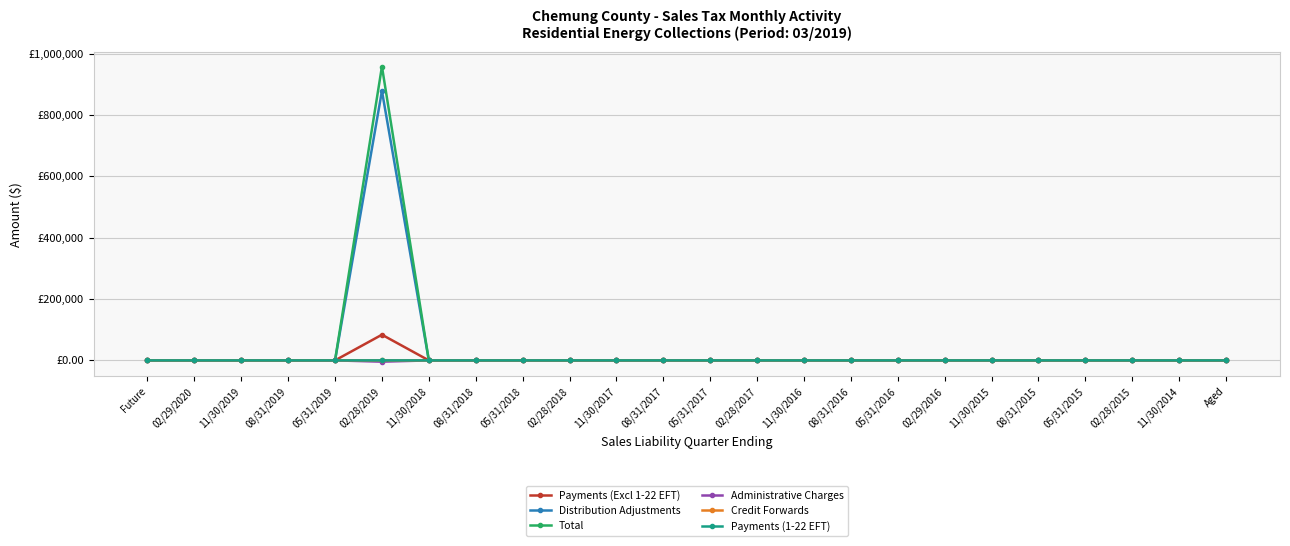

Which series has the largest total across all categories?

Total